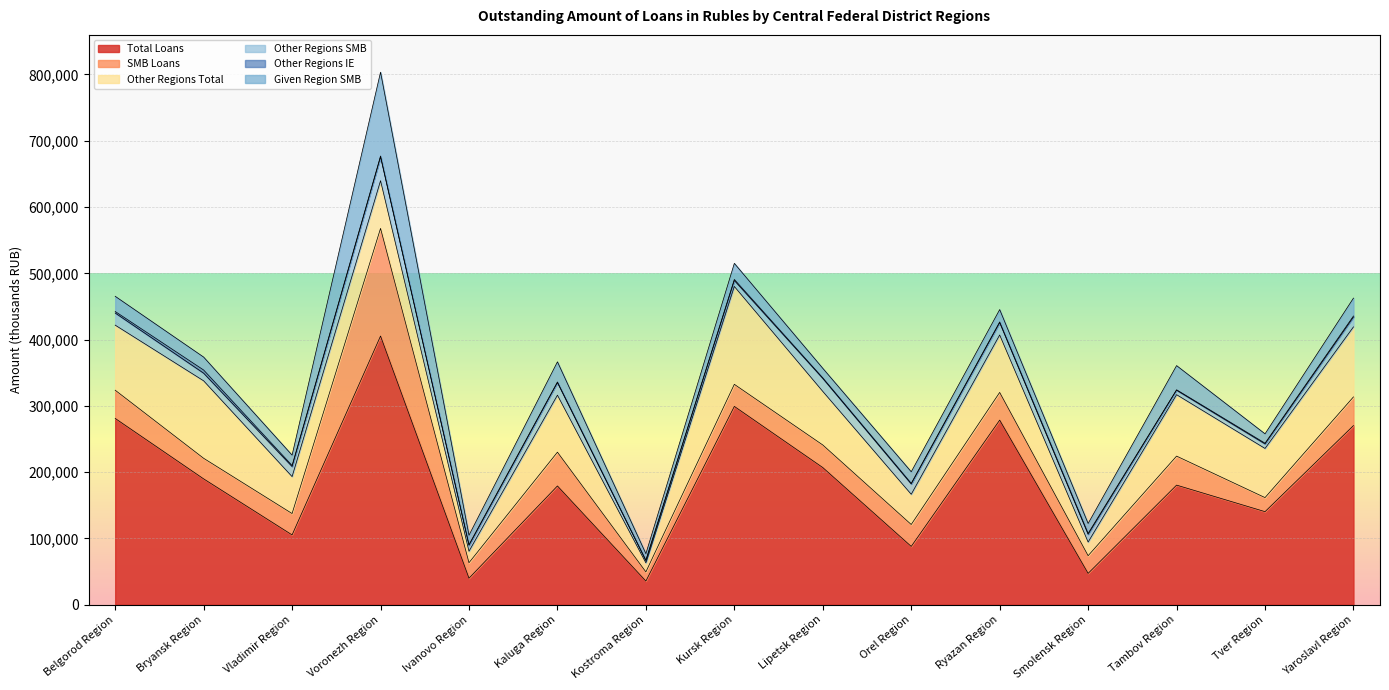

Is the value of Total Loans at Vladimir Region greater than the value of Other Regions Total at Voronezh Region?

Yes